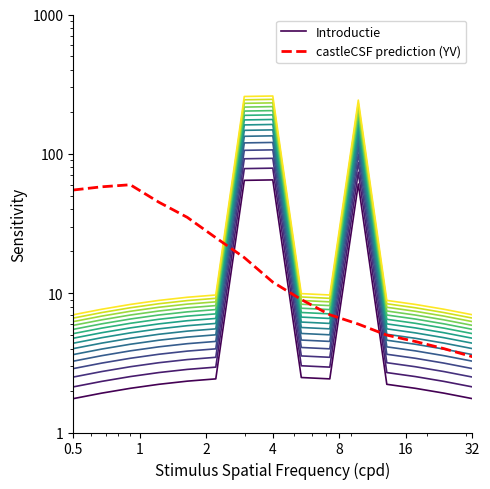

Is it true that Introductie equals 97.2 at 10?

False